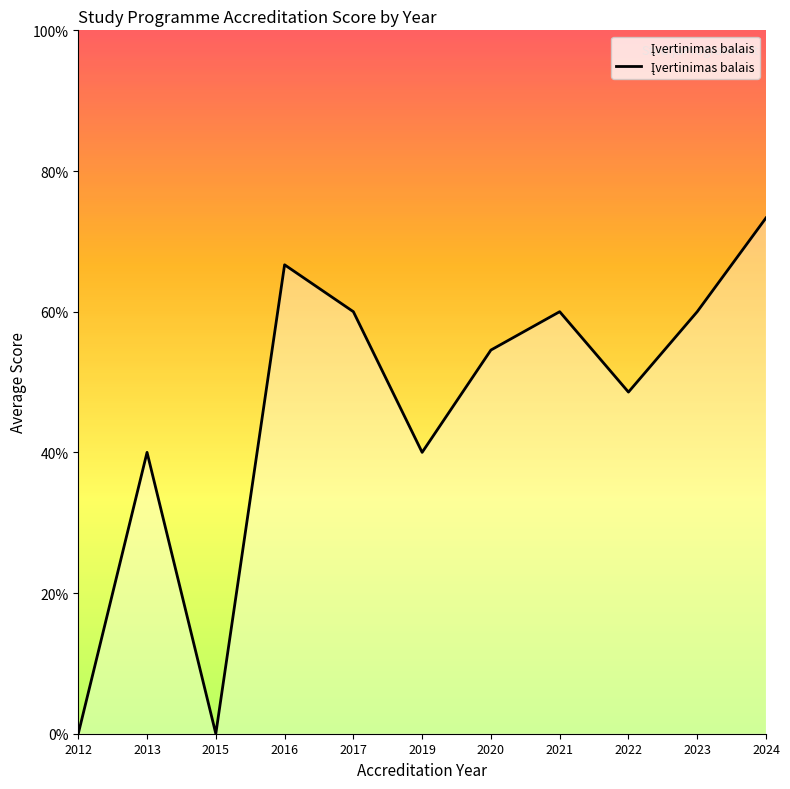

Rank the categories by value from highest to lowest.

2024, 2016, 2017, 2021, 2023, 2020, 2022, 2013, 2019, 2012, 2015